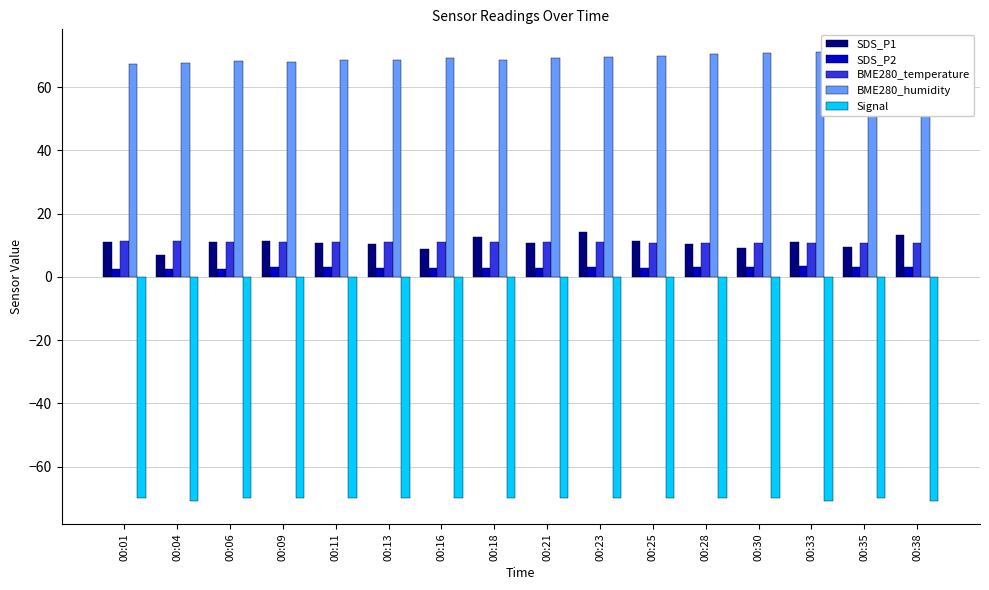

Which series has the largest range (max minus min)?

SDS_P1